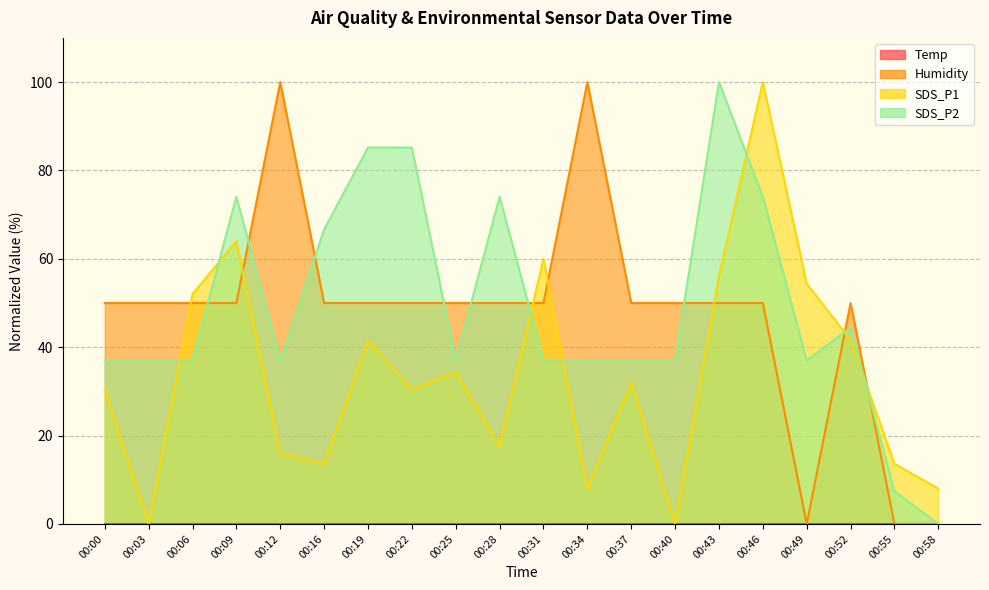

Which series has the largest total across all categories?

SDS_P2